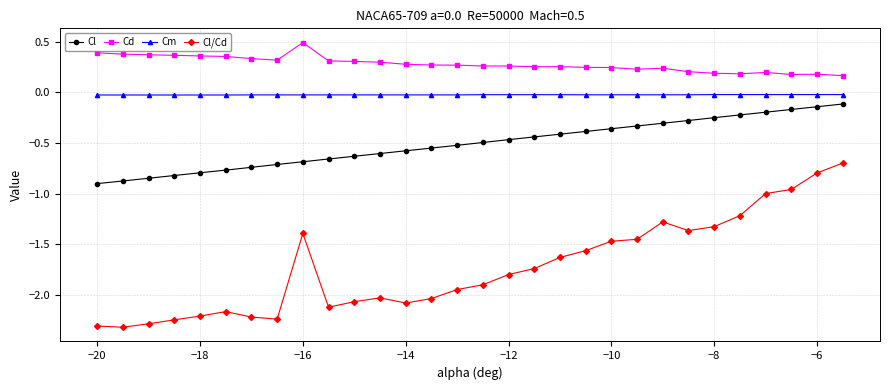

Which series has the largest total across all categories?

Cd